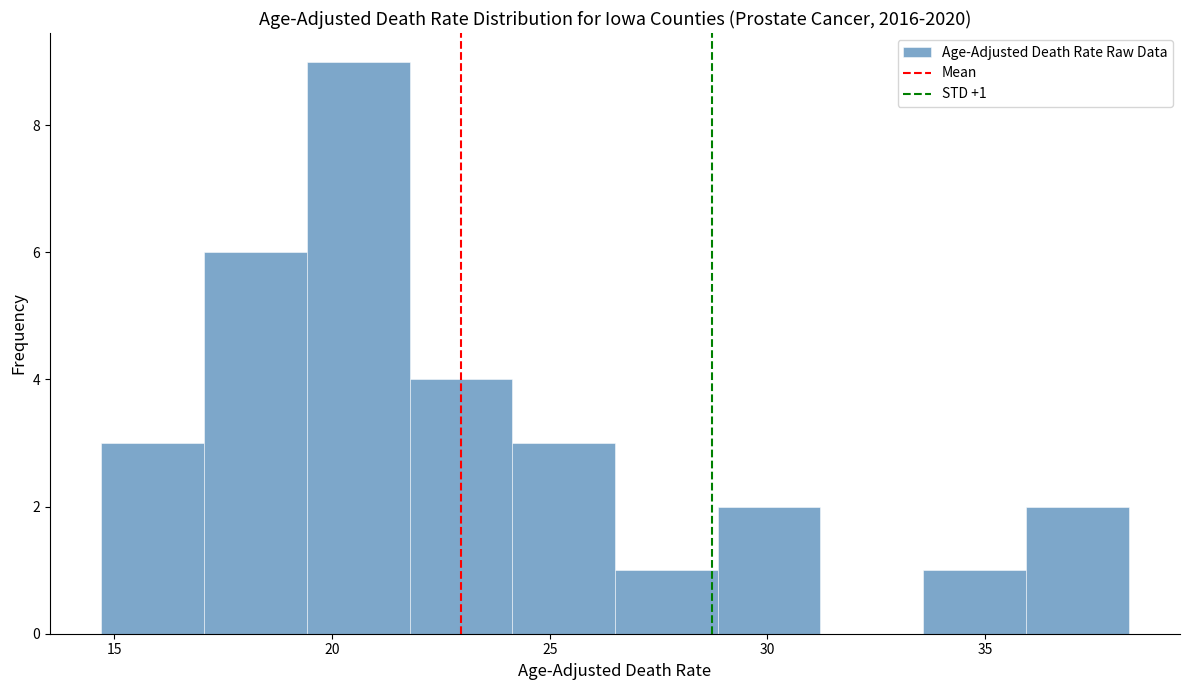

Which range on the x-axis has the tallest bar?

19.5 to 22.0